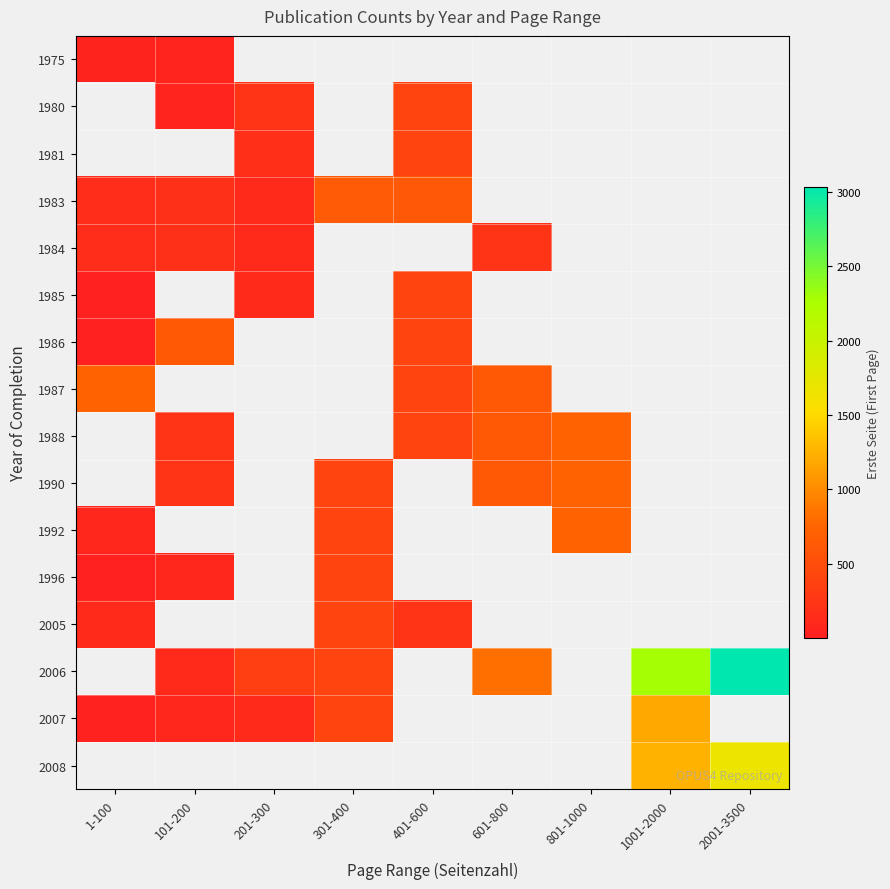

Count the number of categories in the chart.

9